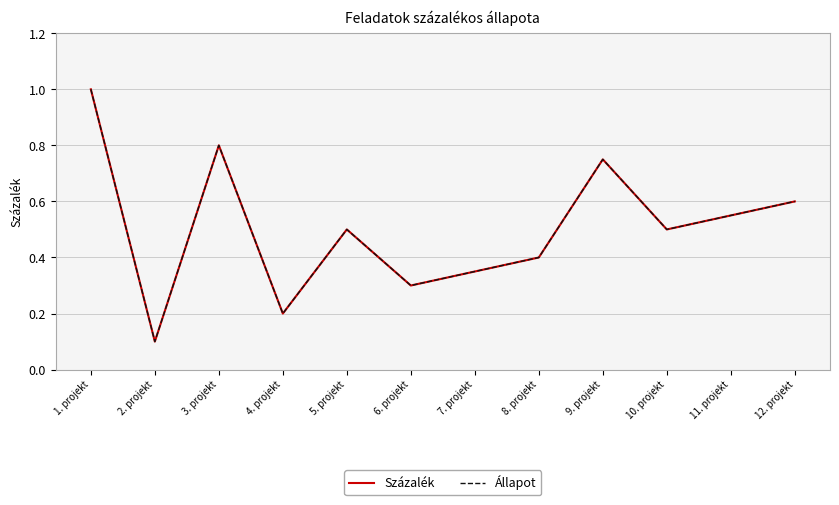

At which label is Százalék closest to 0?

2. projekt